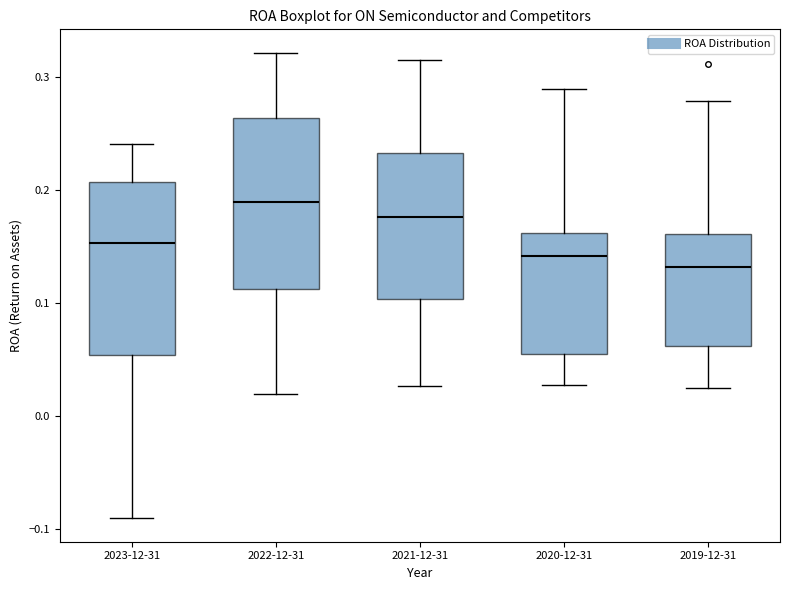

Reading left to right, read every box against the y-axis: the position of its median line, the range the box covers, and the ends of its whiskers. The values are not printed on the chart, so give them approximately, as read against the axis.

2023-12-31: median 0.15, box 0.05 to 0.21, whiskers -0.09 to 0.24
2022-12-31: median 0.19, box 0.11 to 0.26, whiskers 0.02 to 0.32
2021-12-31: median 0.18, box 0.10 to 0.23, whiskers 0.03 to 0.31
2020-12-31: median 0.14, box 0.06 to 0.16, whiskers 0.03 to 0.29
2019-12-31: median 0.13, box 0.06 to 0.16, whiskers 0.03 to 0.28